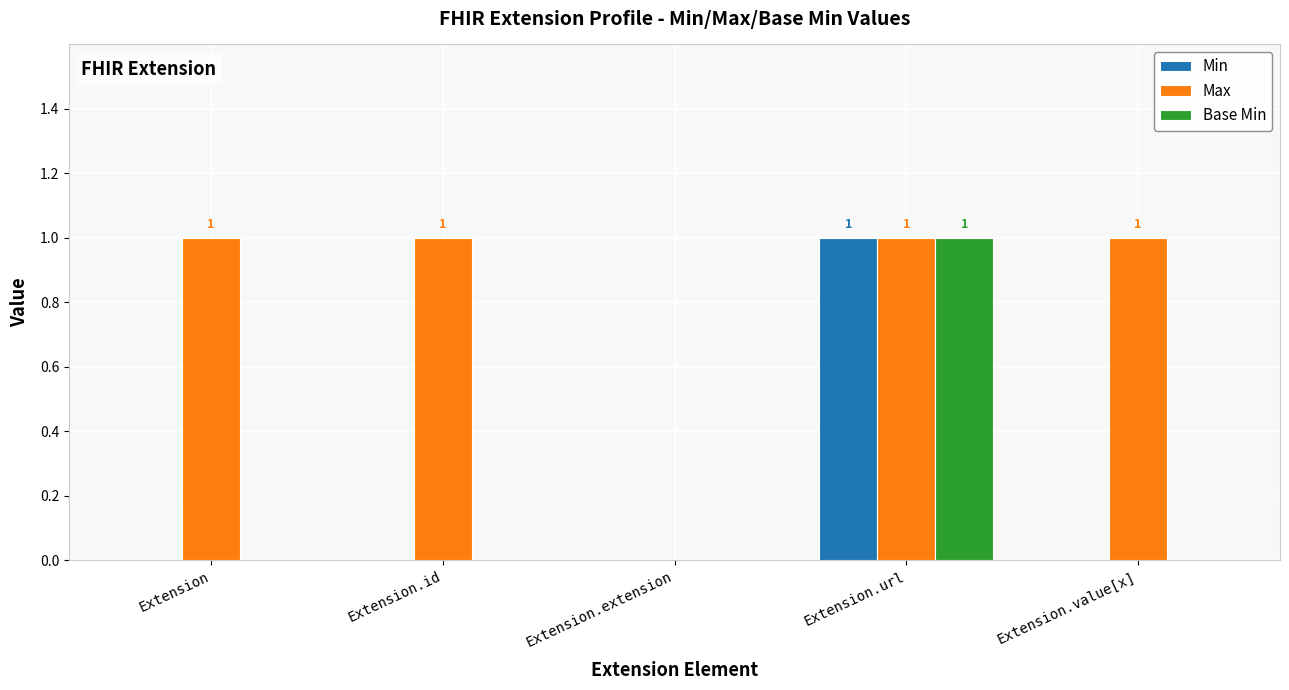

How many values in Max are above zero?

4